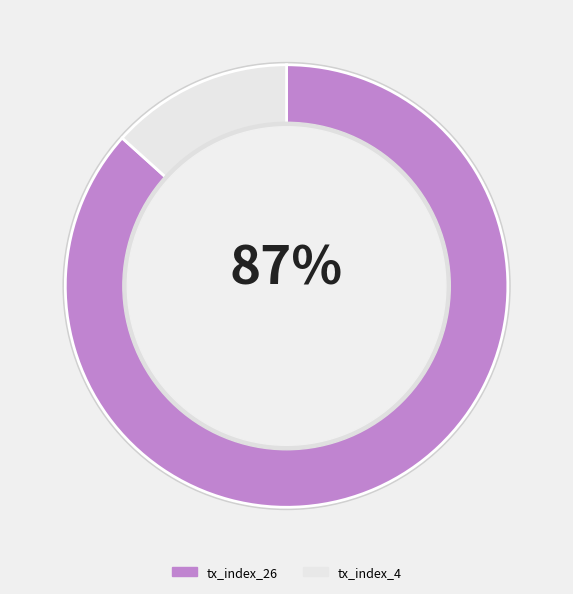

Which category has the biggest portion of the pie?

tx_index_26